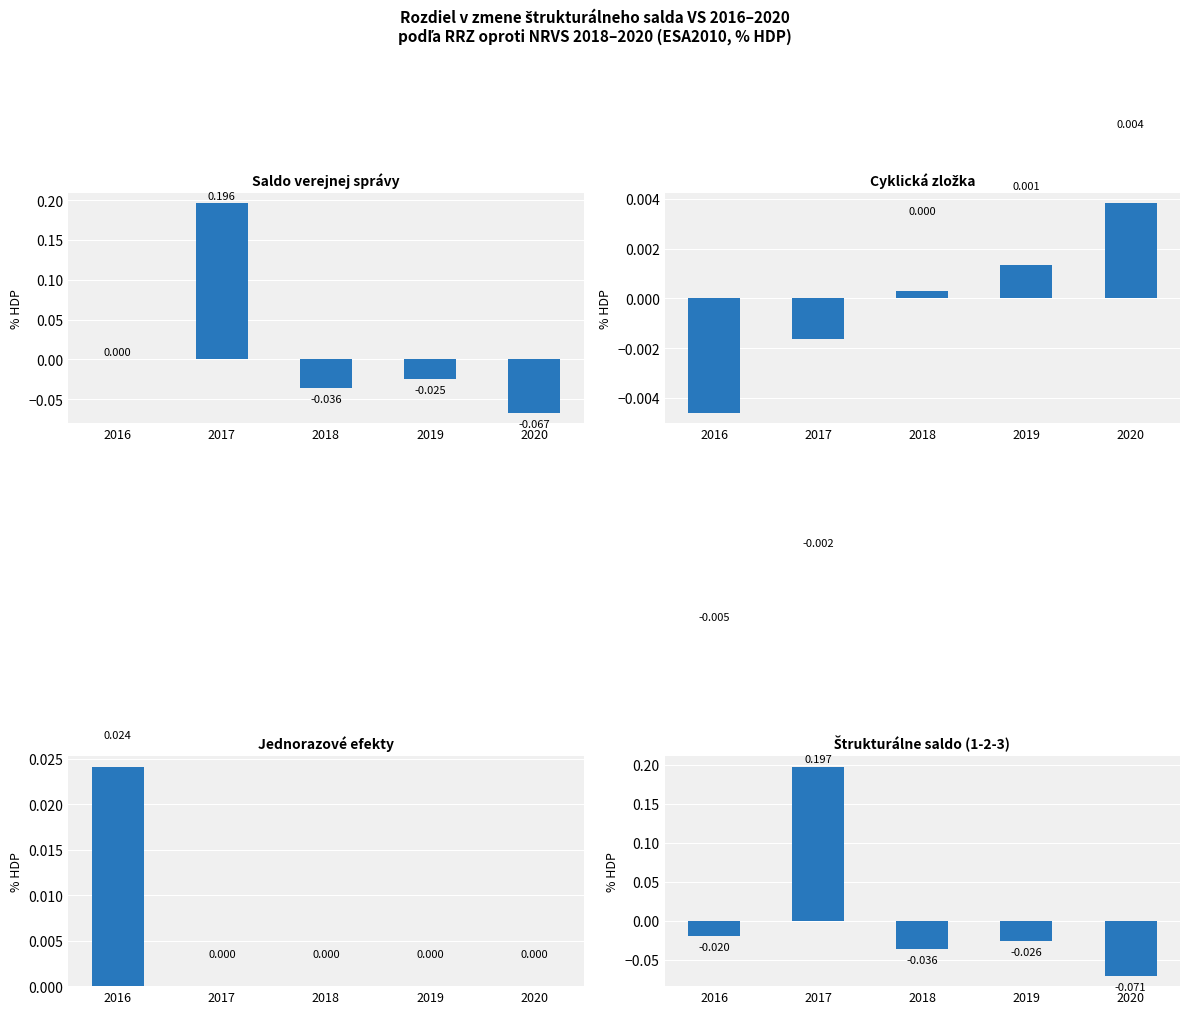

Are the bars grouped side by side (vs. stacked)?

Yes